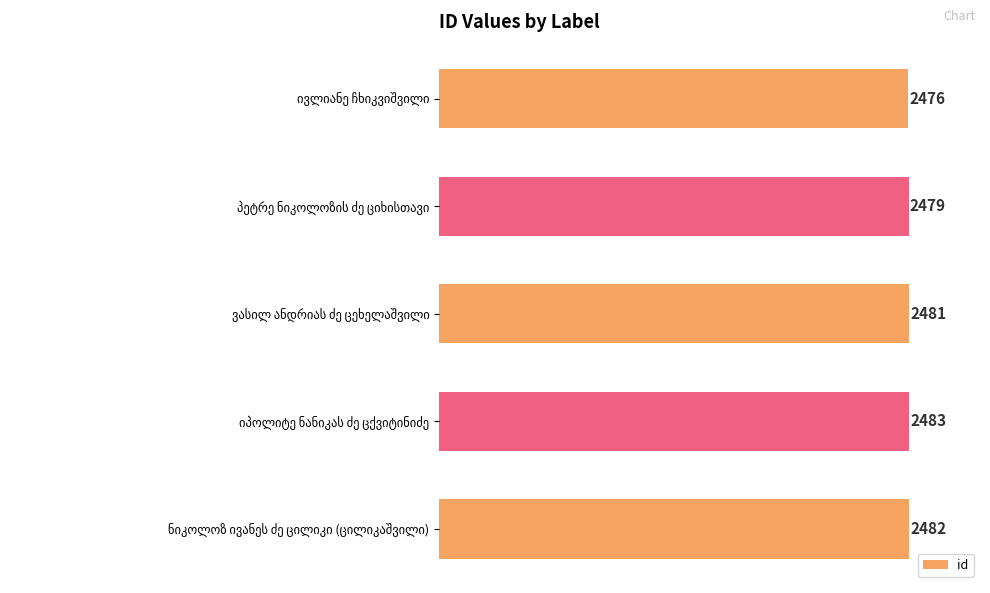

How many values are between 2479 and 2482?

3